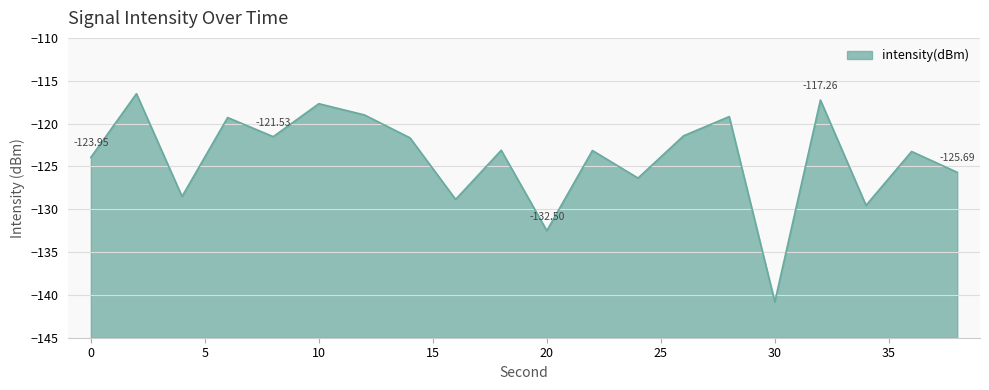

At which label does the data first exceed -123?

2